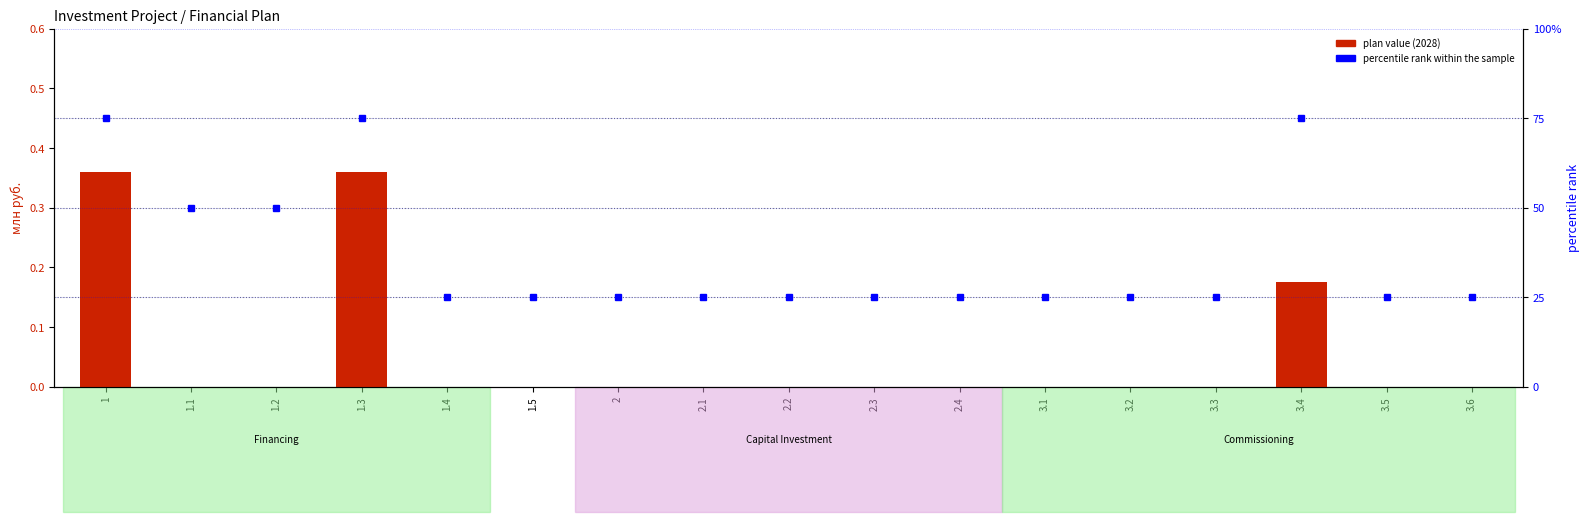

List the labels in order of value, smallest first.

1.1, 1.2, 1.4, 1.5, 2, 2.1, 2.2, 2.3, 2.4, 3.1, 3.2, 3.3, 3.5, 3.6, 3.4, 1, 1.3